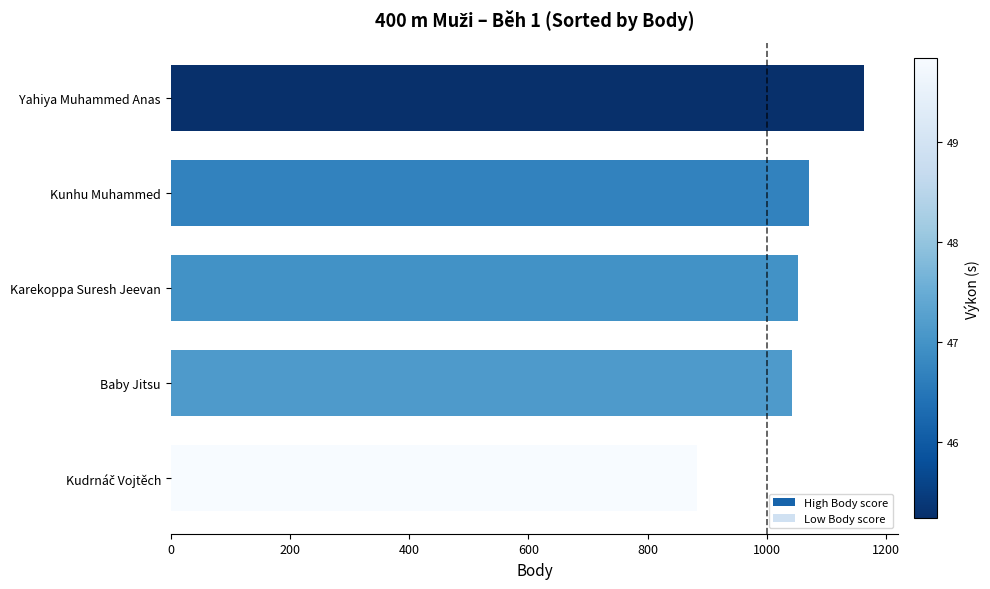

How many values are below 1052?

2